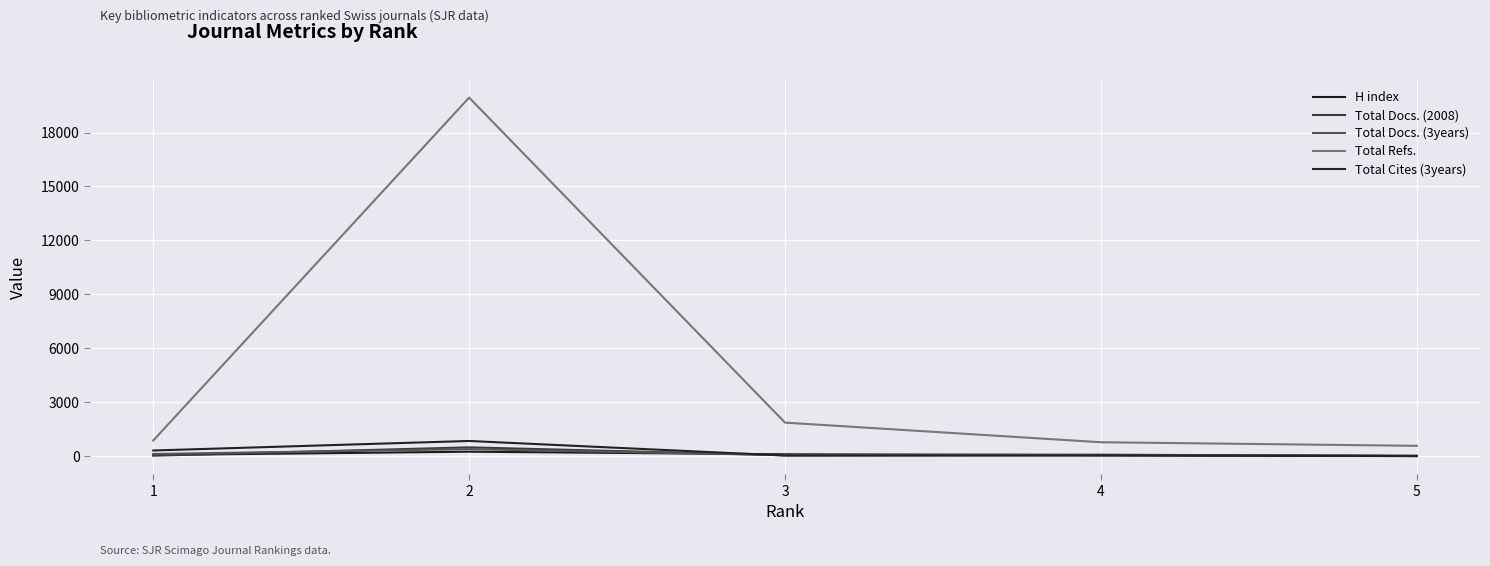

Does the chart have visible grid lines?

Yes